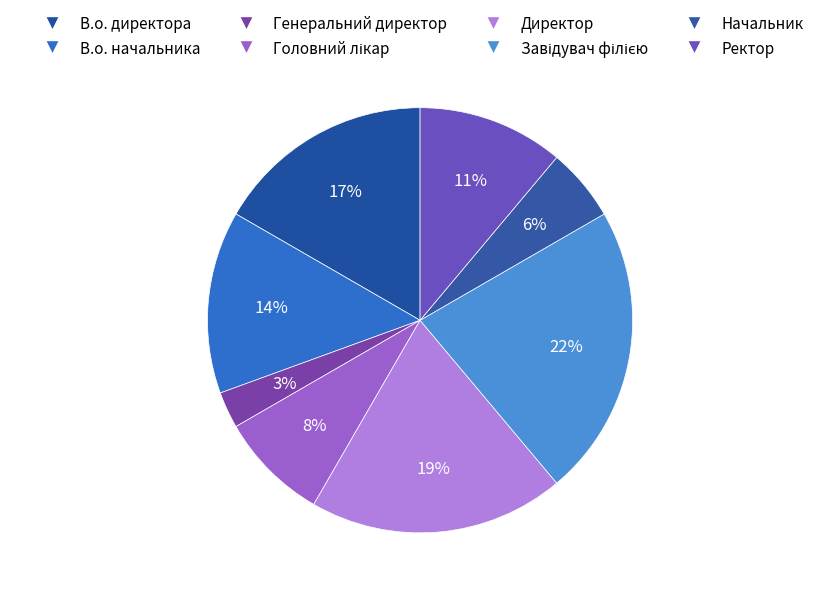

Does any single category account for the majority?

No